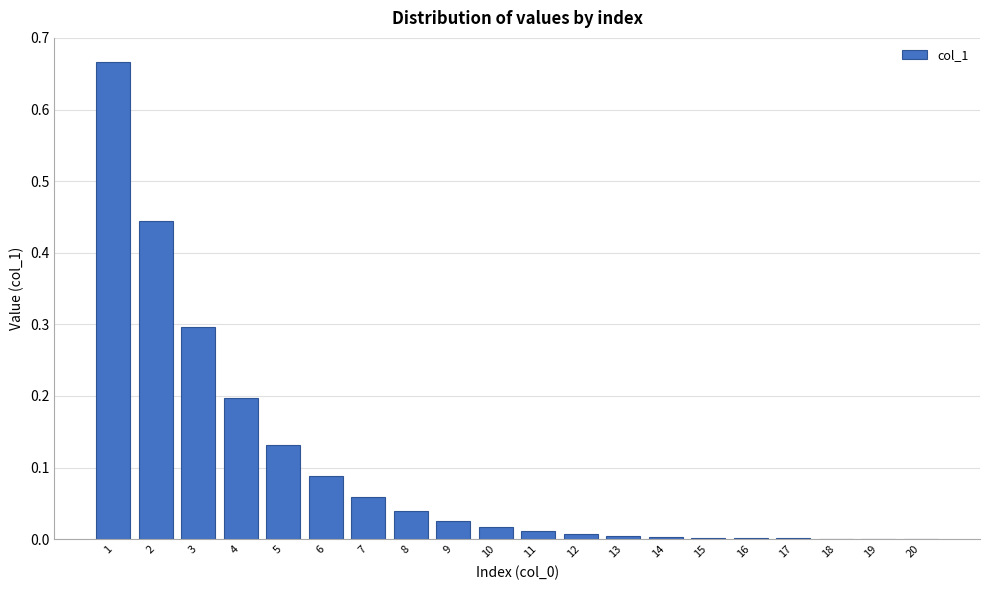

Is it true that the value at 14 is 0.0?

True